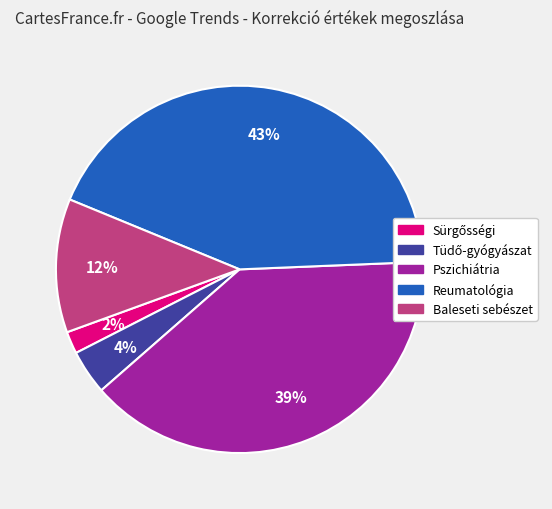

To the nearest percent, what is the average slice percentage?

20%